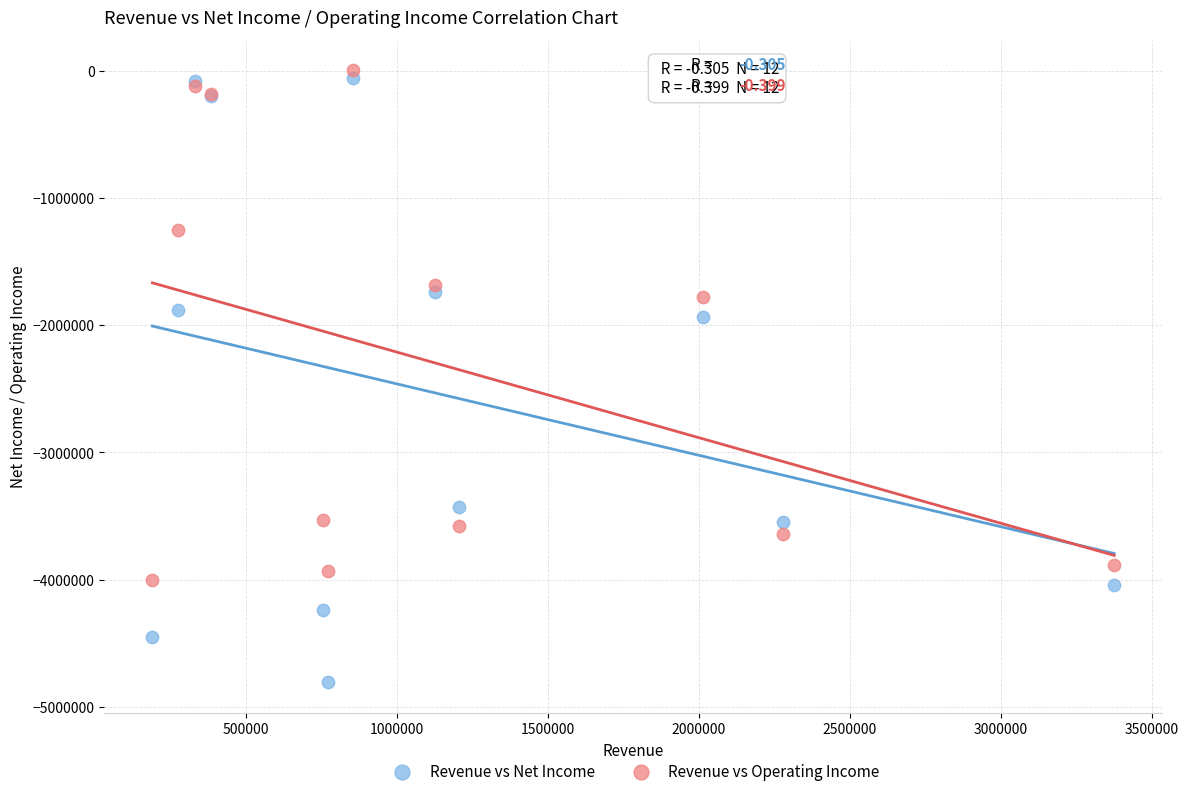

What is the X range (max minus min) for the scatter plot?

3185920